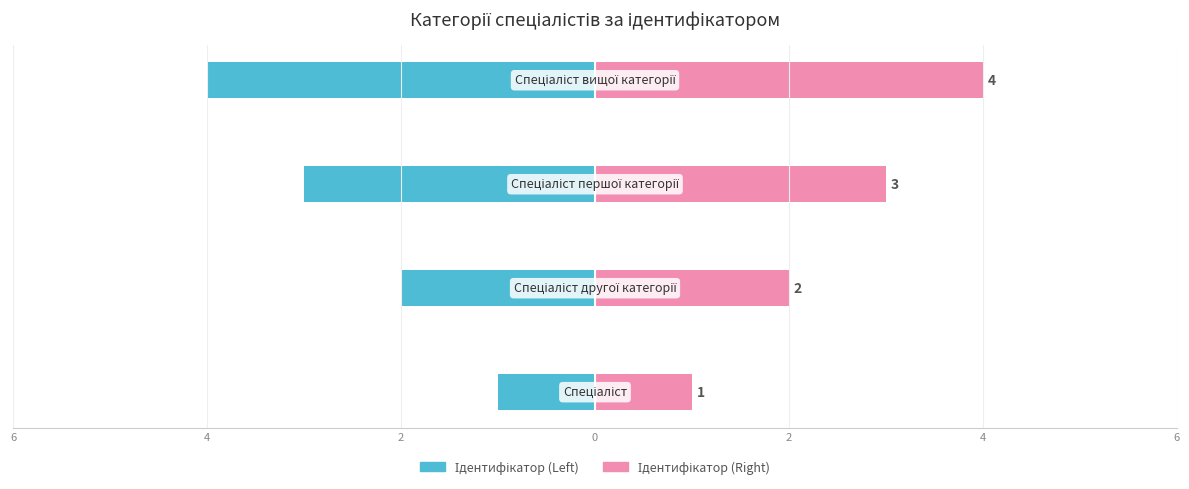

Is the value of Ідентифікатор (Left) at 4 greater than the value of Ідентифікатор (Right) at 0?

No